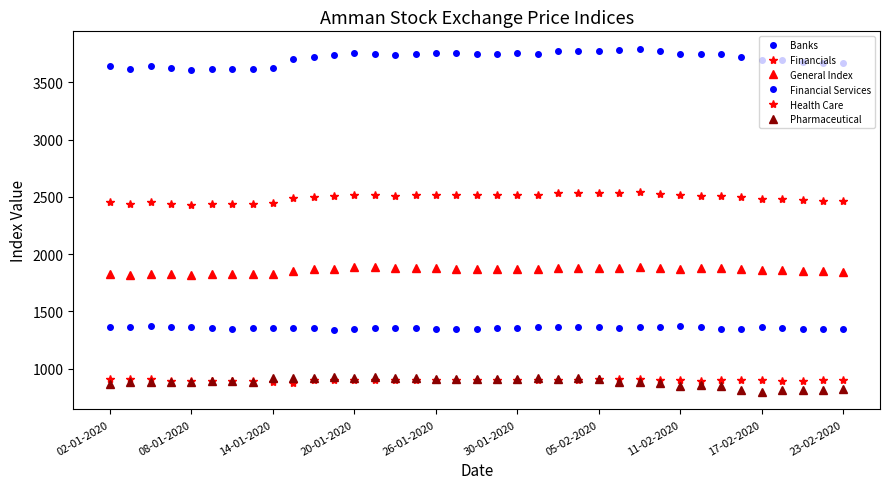

How many times do Pharmaceutical and Health Care cross each other?

2